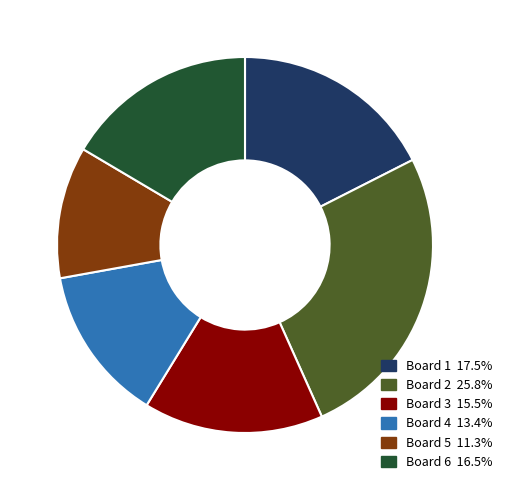

Is Board 2 the majority of the pie?

No